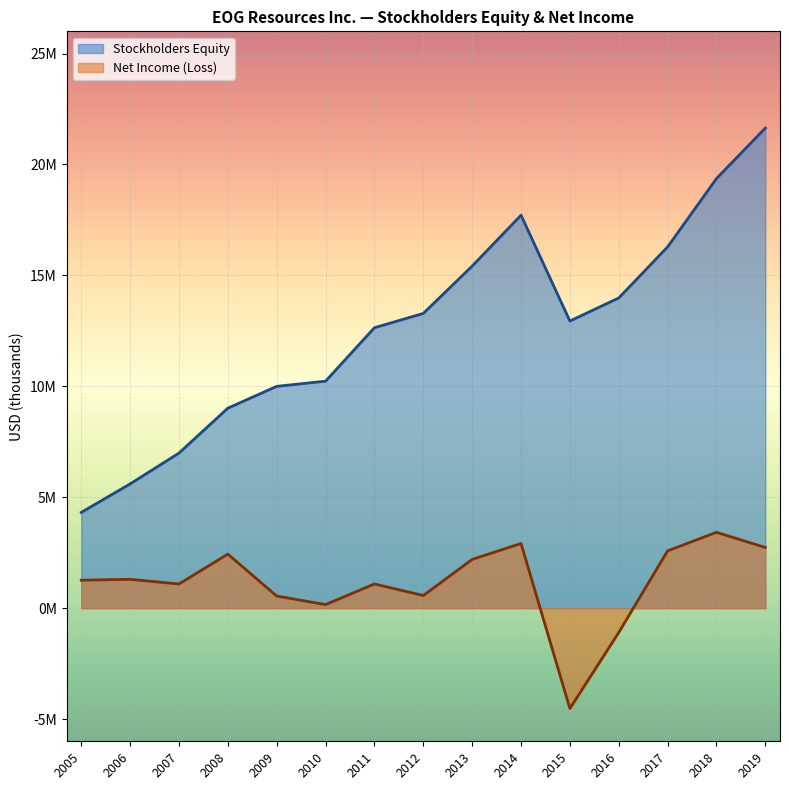

True or false: Net Income (Loss) and Stockholders Equity cross at least once.

False